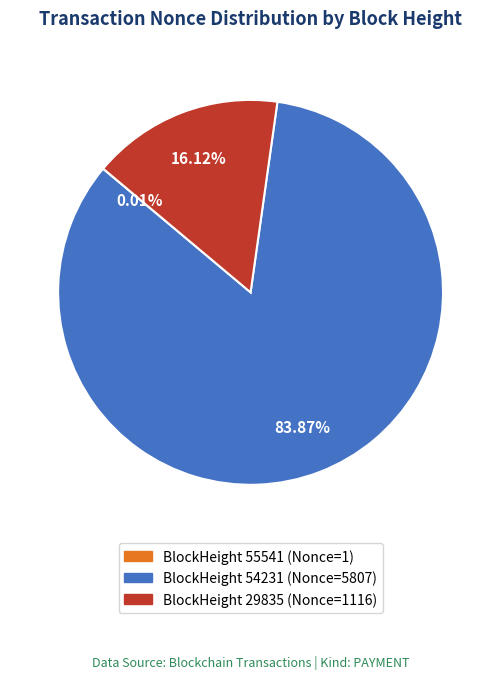

Is there any slice that represents more than half of the pie?

Yes